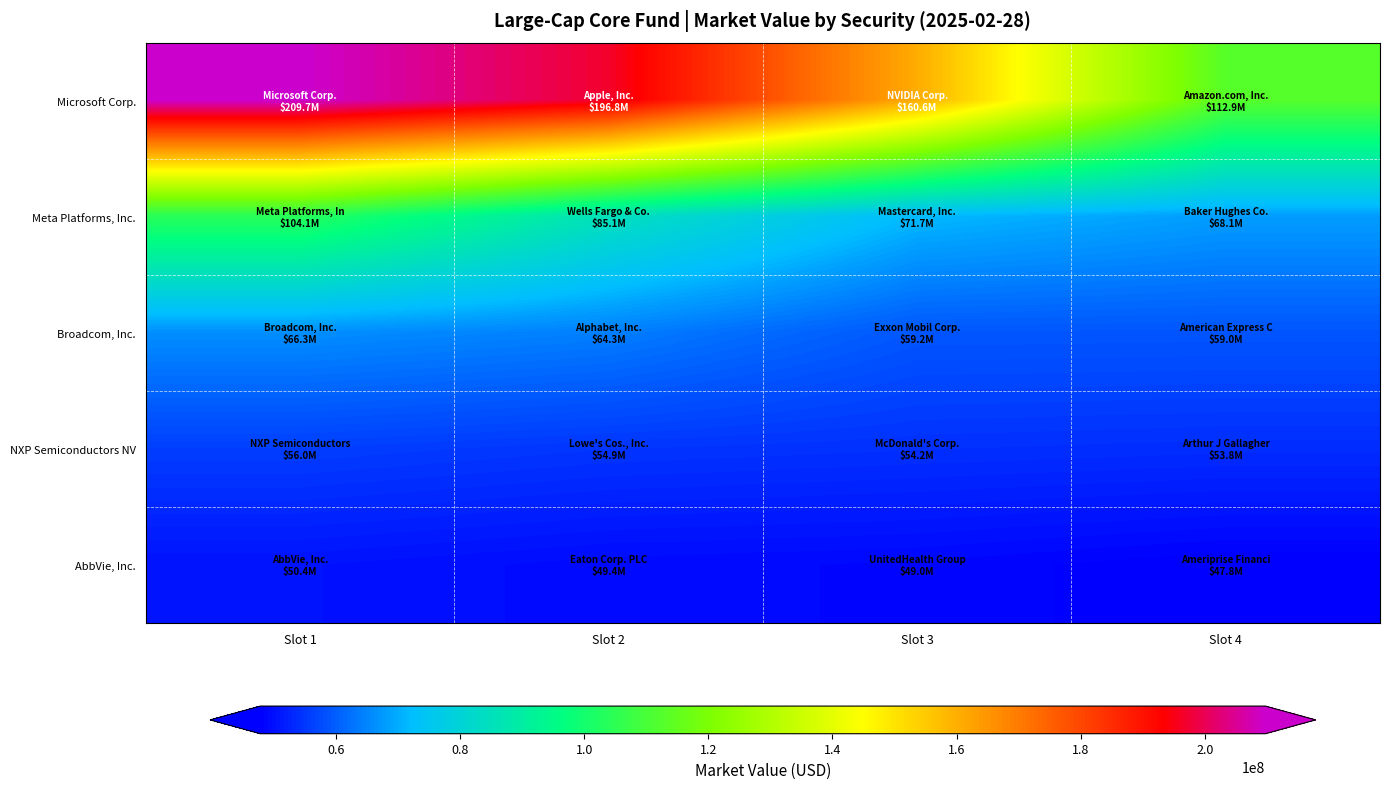

What is the minimum value shown in the chart?

47839042.8